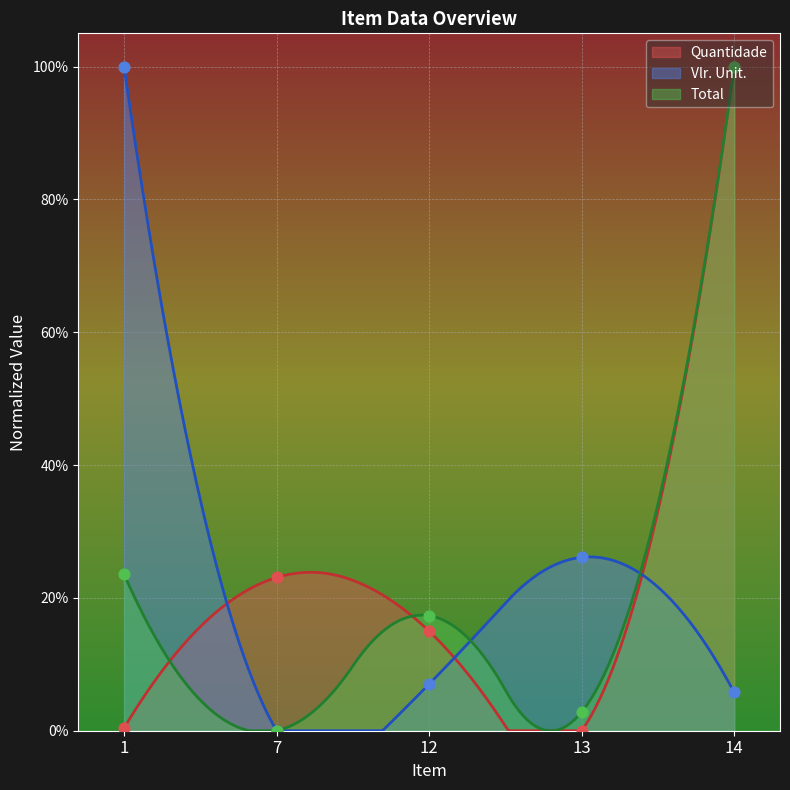

Which series contains the lowest Y value?

Quantidade